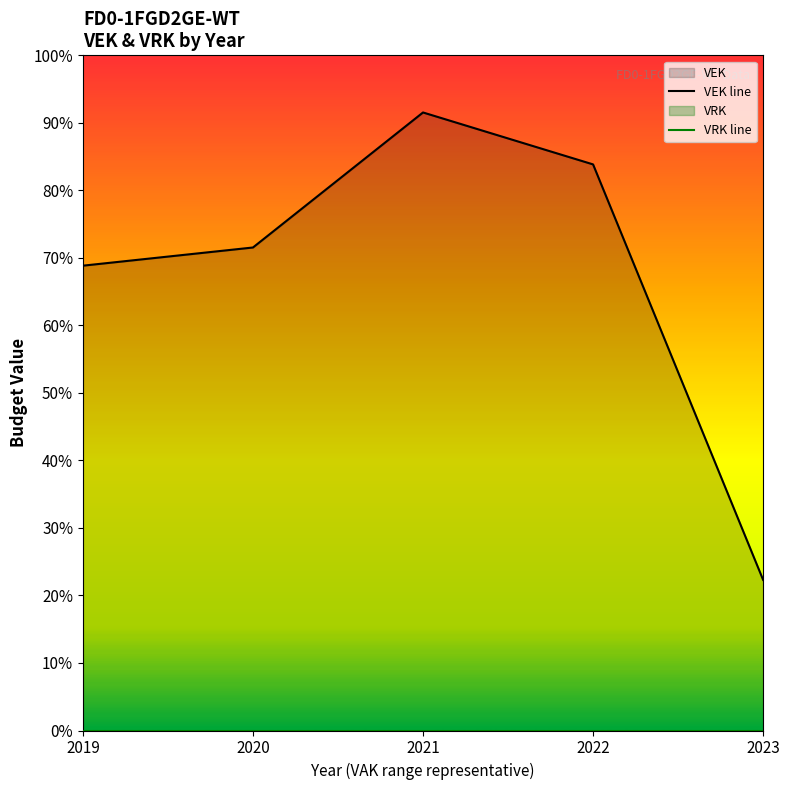

Where is the first local maximum for VEK line?

2021